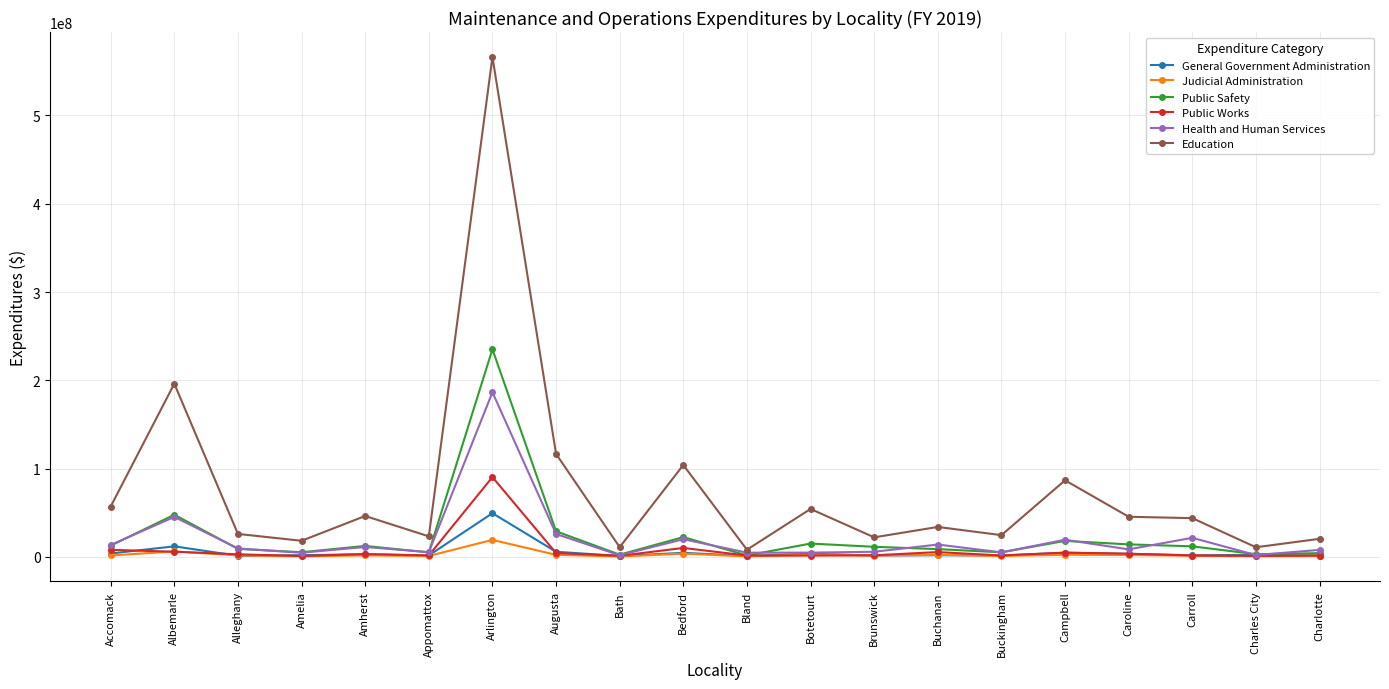

What are all the series names shown in the legend?

General Government Administration, Judicial Administration, Public Safety, Public Works, Health and Human Services, Education